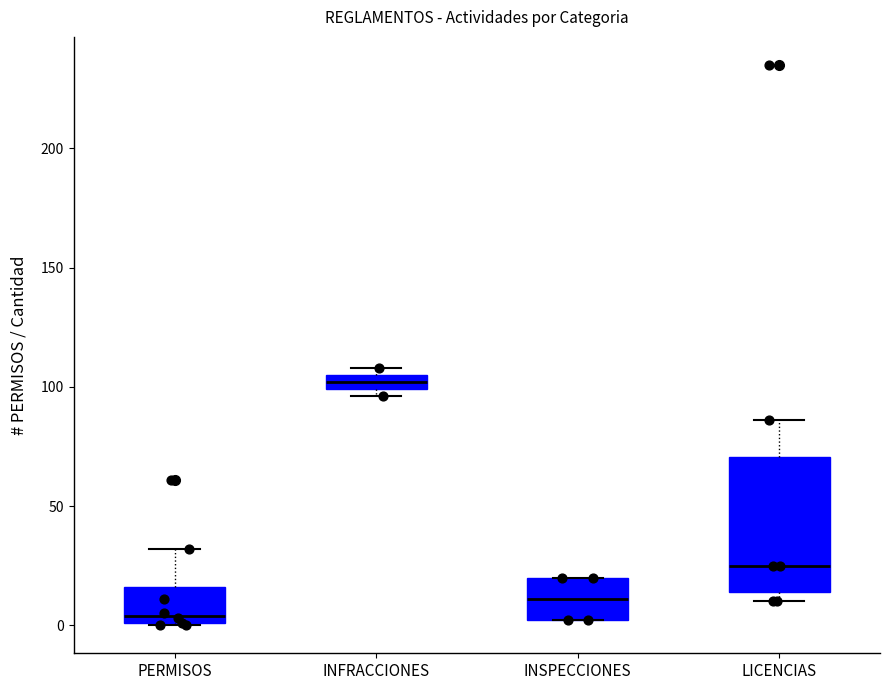

Which box's median line is the lowest?

PERMISOS